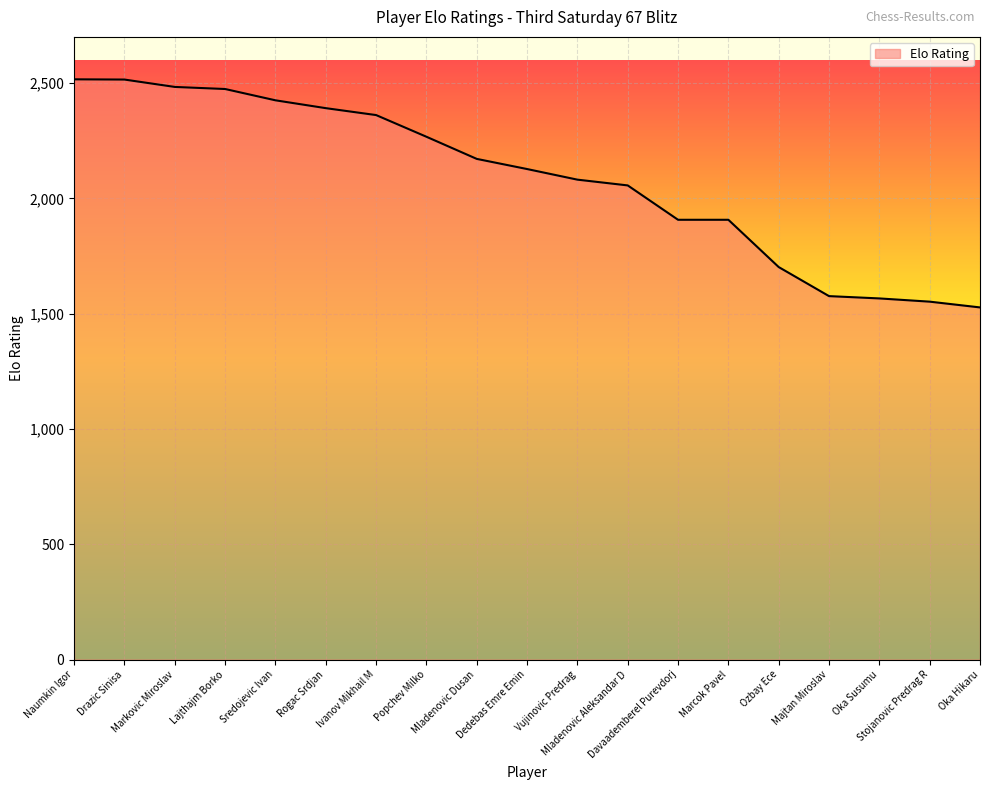

The chart shows a value of 2425 at Sredojevic Ivan. True or false?

True